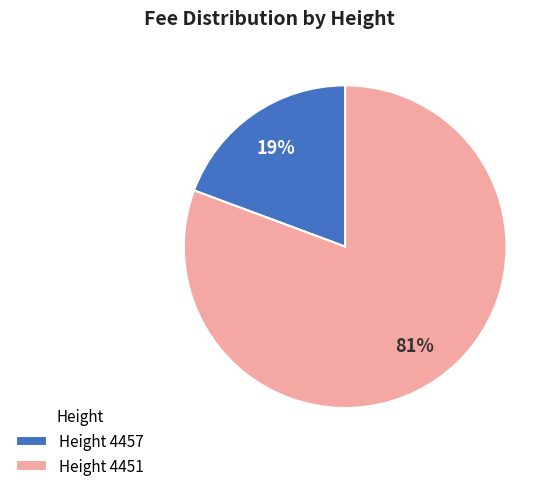

To the nearest percent, what portion does Height 4451 represent?

81%